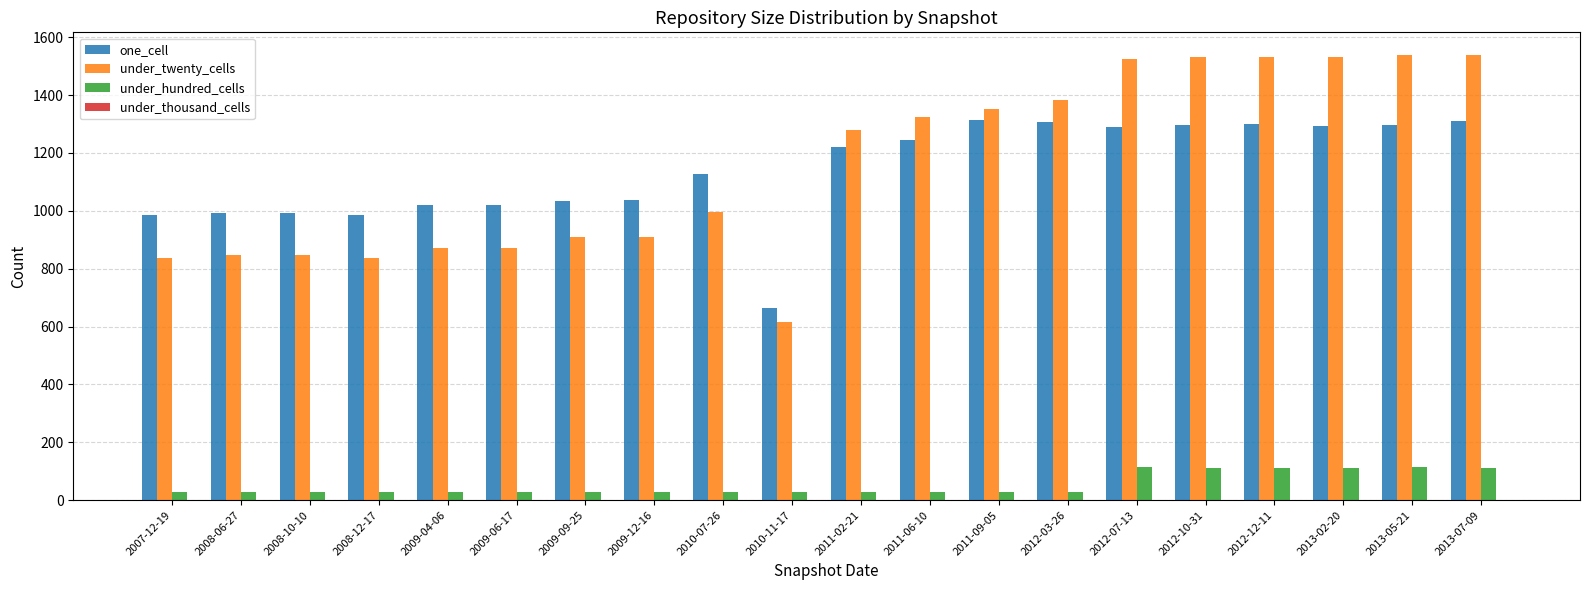

What is the maximum value for under_hundred_cells?

113